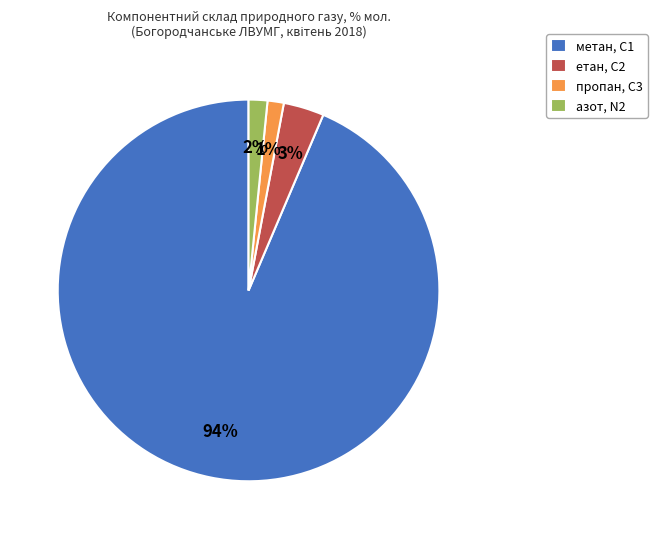

To the nearest percent, what percentage of the pie is пропан, С3?

1%